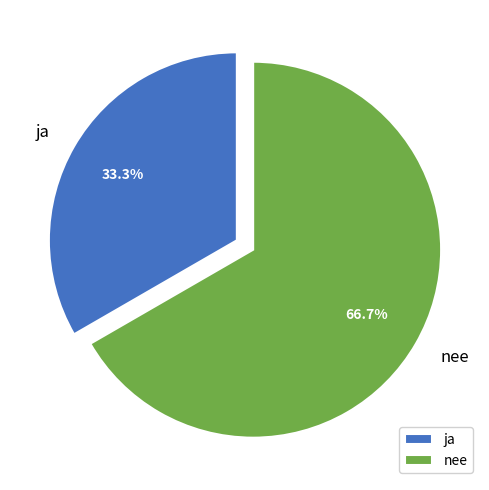

Is ja the majority of the pie?

No